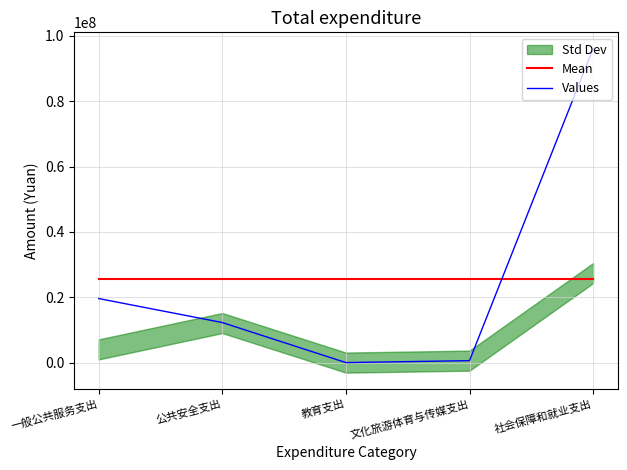

Which series ends up on top after the final intersection of Values and Mean?

Values